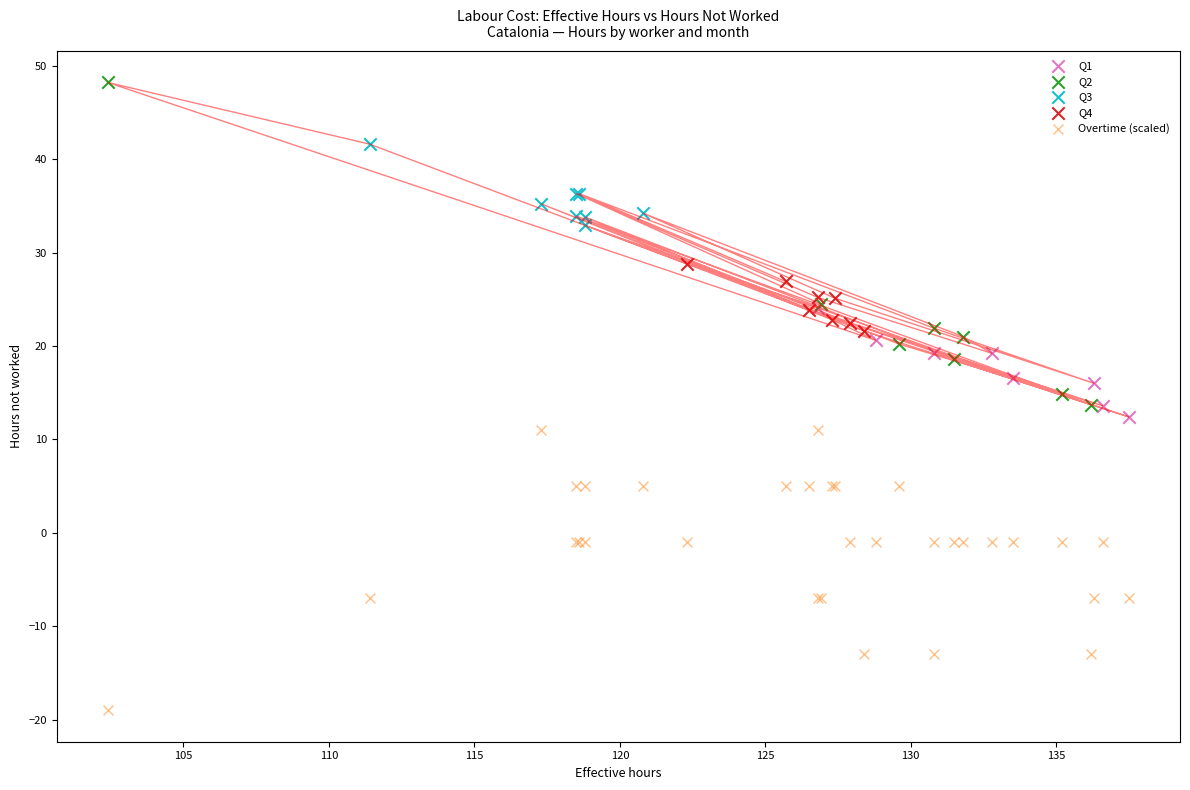

What are all the series names shown in the legend?

Q1, Q2, Q3, Q4, Overtime (scaled)